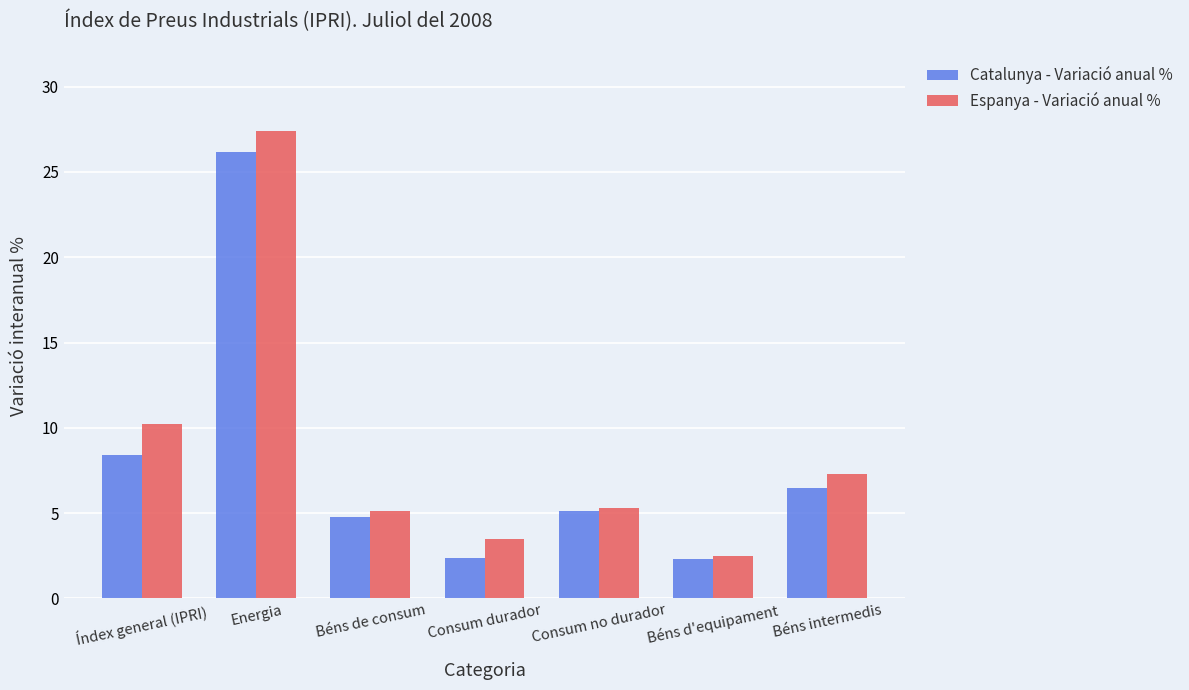

Where is Espanya - Variació anual % nearest to the value 14?

Índex general (IPRI)